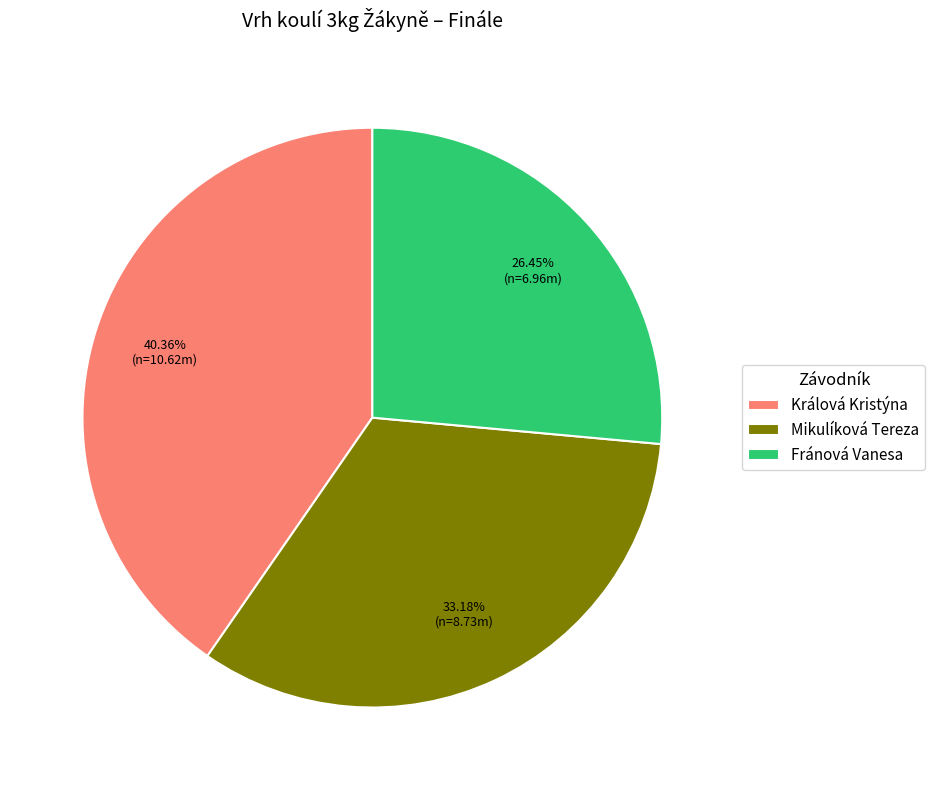

What percentage is NOT represented by Fránová Vanesa?

73.5%